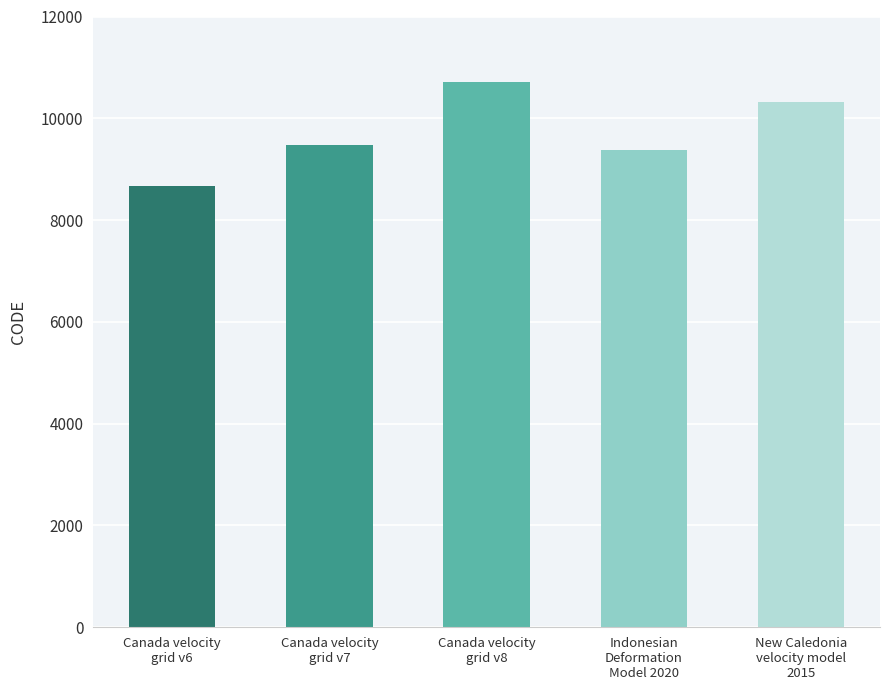

The value at Indonesian
Deformation
Model 2020 is 15374. True or false?

False